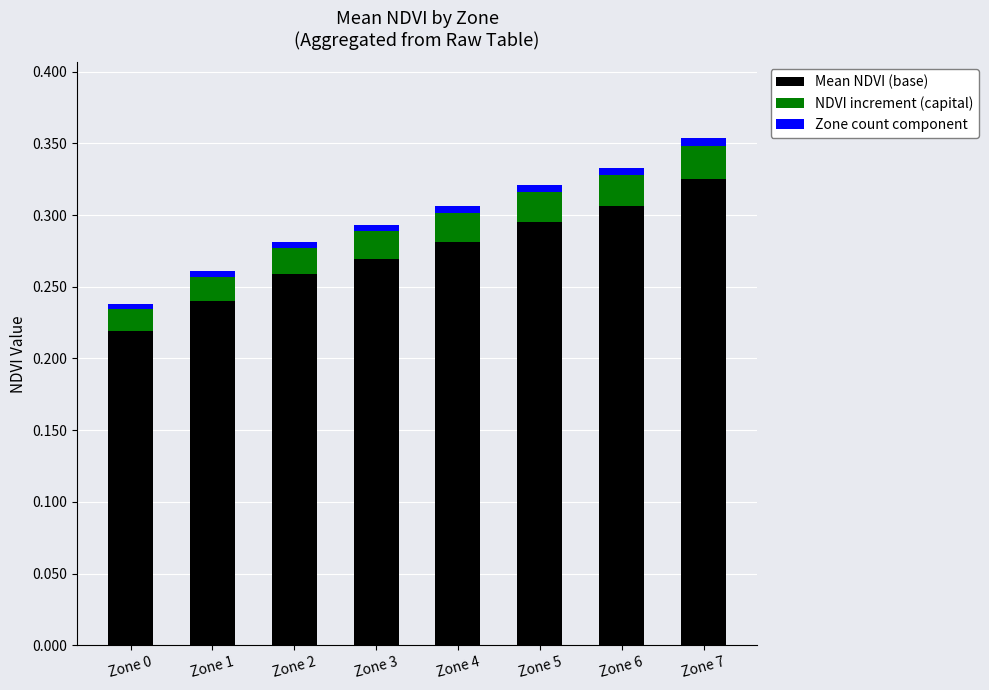

The Mean NDVI (base) series shows 0.4 at Zone 6. True or false?

False